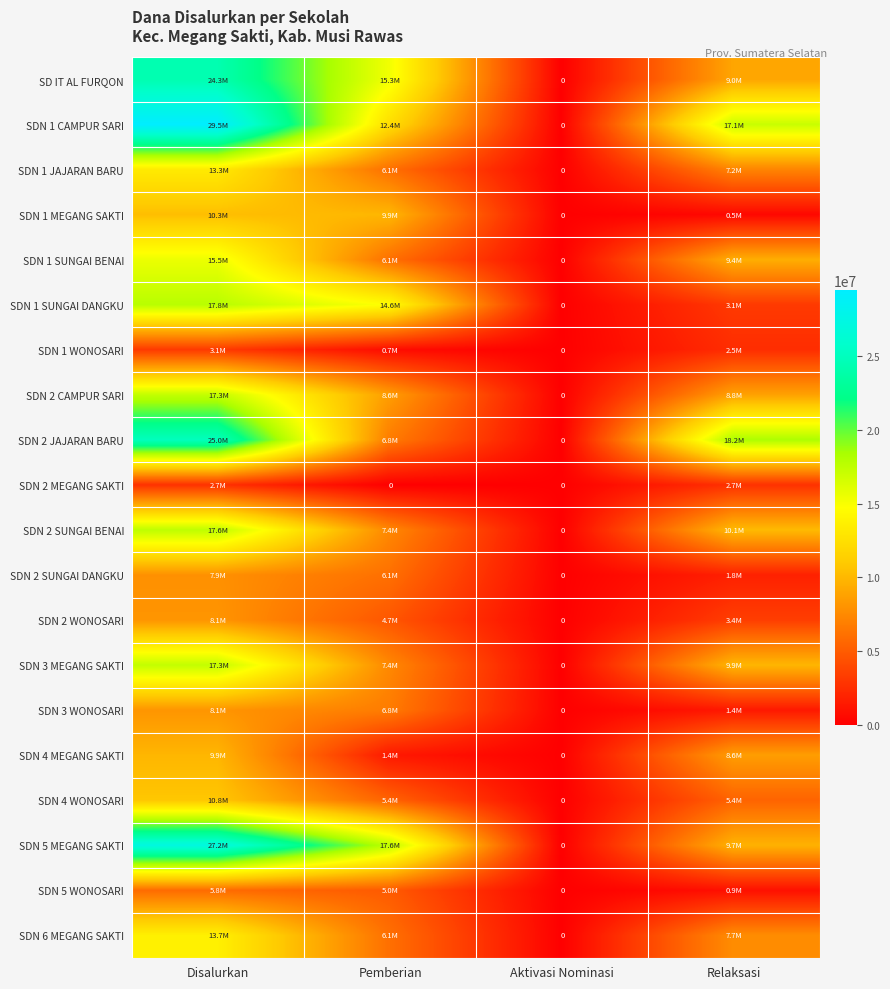

Which label corresponds to the largest value in the chart?

Disalurkan